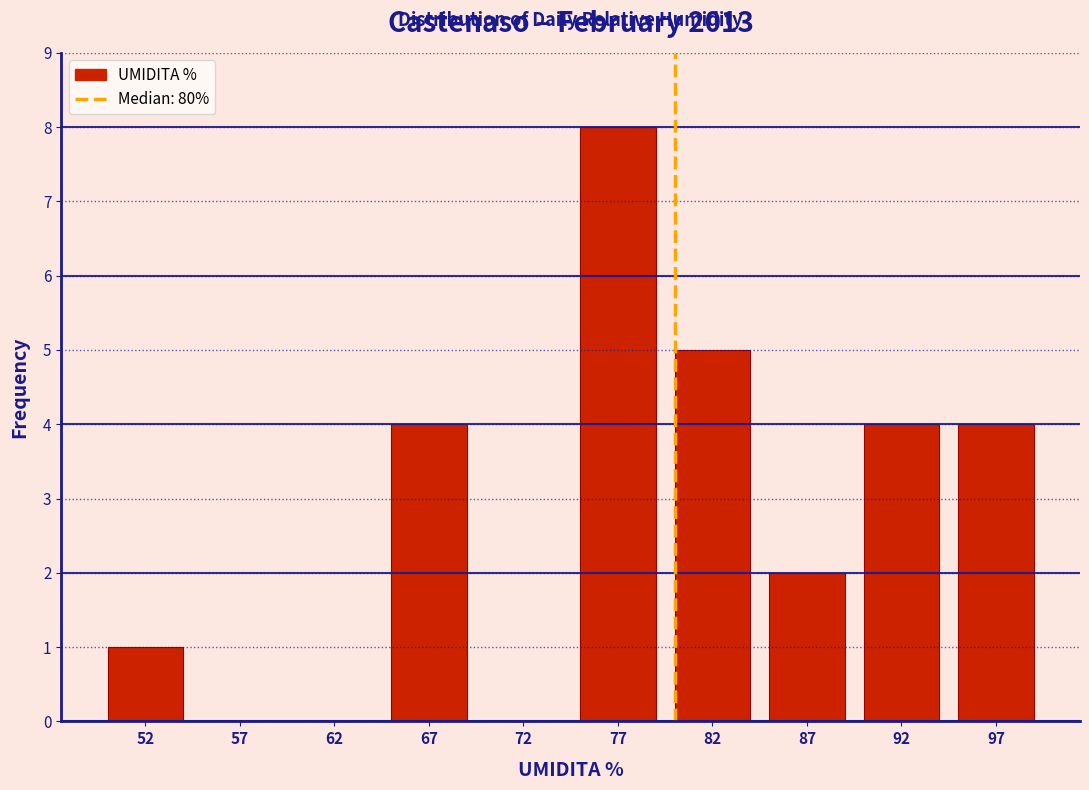

Reading left to right, transcribe this chart: for each bar, give the range it covers on the x-axis and its height. The values are not printed on the chart, so give them approximately, as read against the axis.

50 to 55: 1
55 to 60: 0
60 to 65: 0
65 to 70: 4
70 to 75: 0
75 to 80: 8
80 to 85: 5
85 to 90: 2
90 to 95: 4
95 to 100: 4